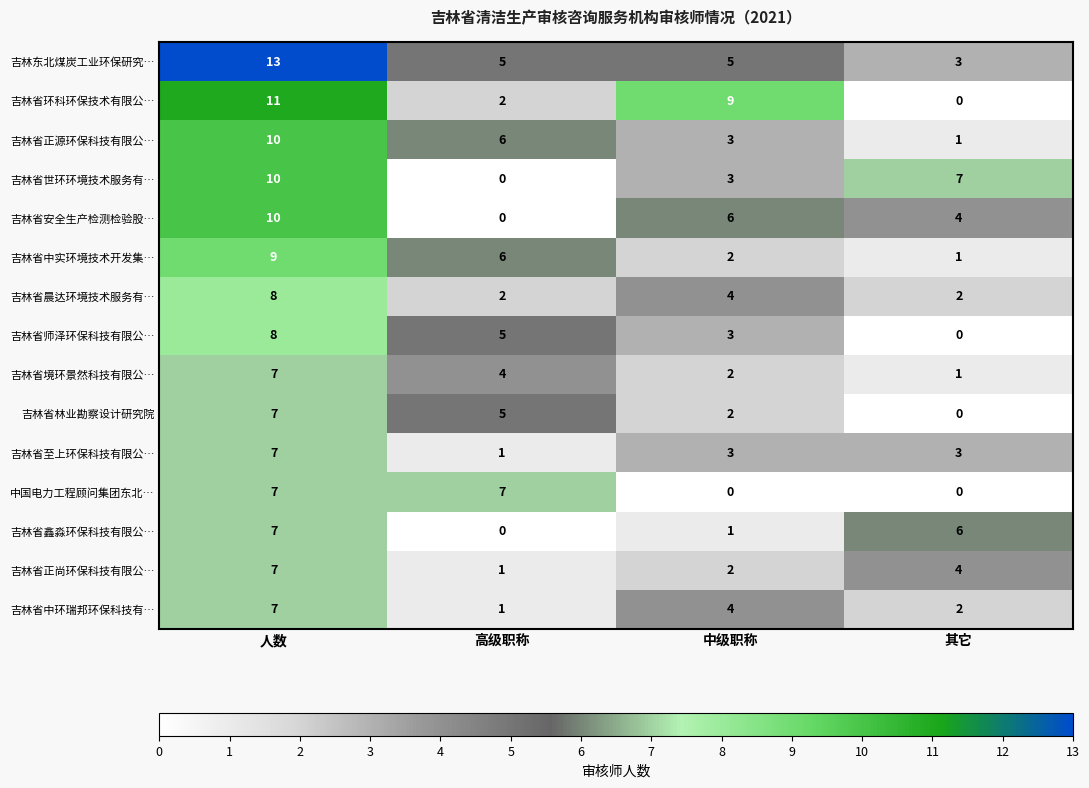

What is the approximate value of 吉林省中实环境技术开发集… at 高级职称?

6